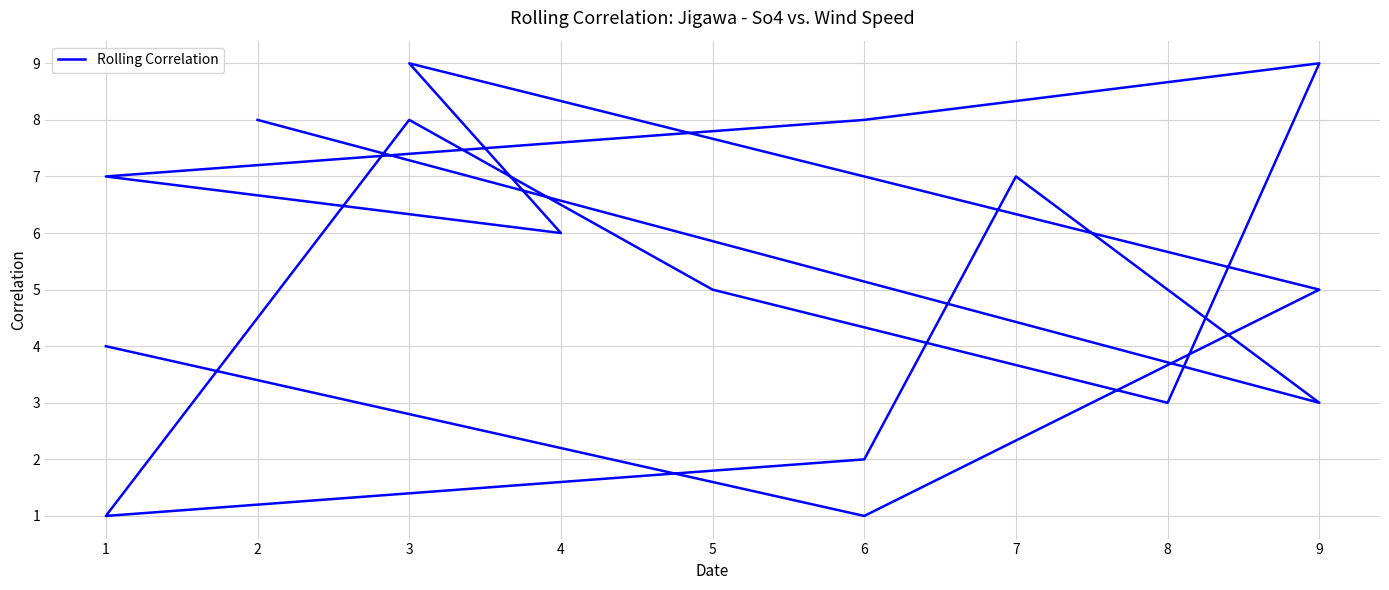

Count the values in the range 3 to 8.

11